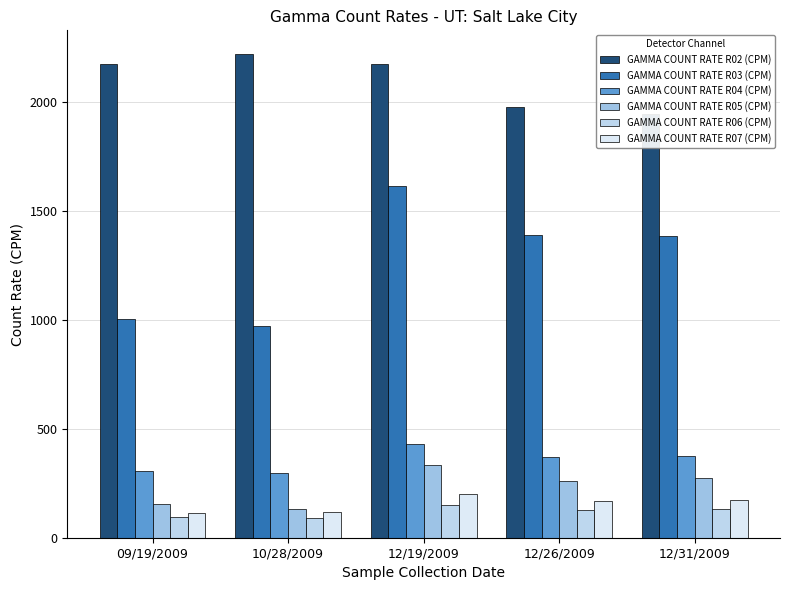

What is the value of the GAMMA COUNT RATE R07 (CPM) bar at the 4th from the left?

168